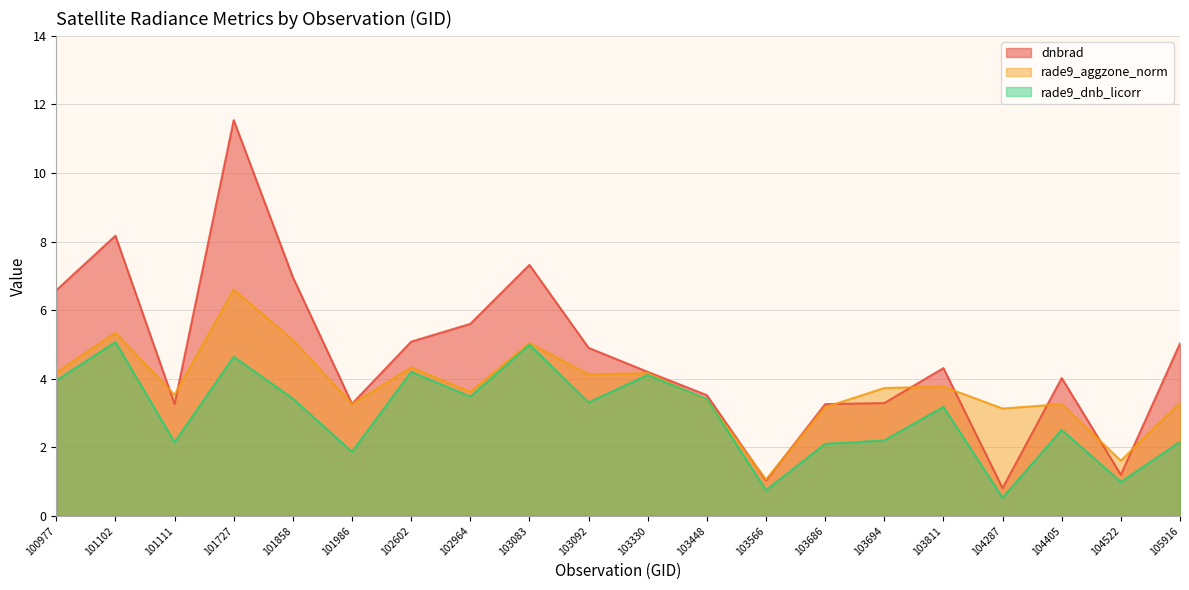

The value of rade9_dnb_licorr at 103566 is 0.2. True or false?

False